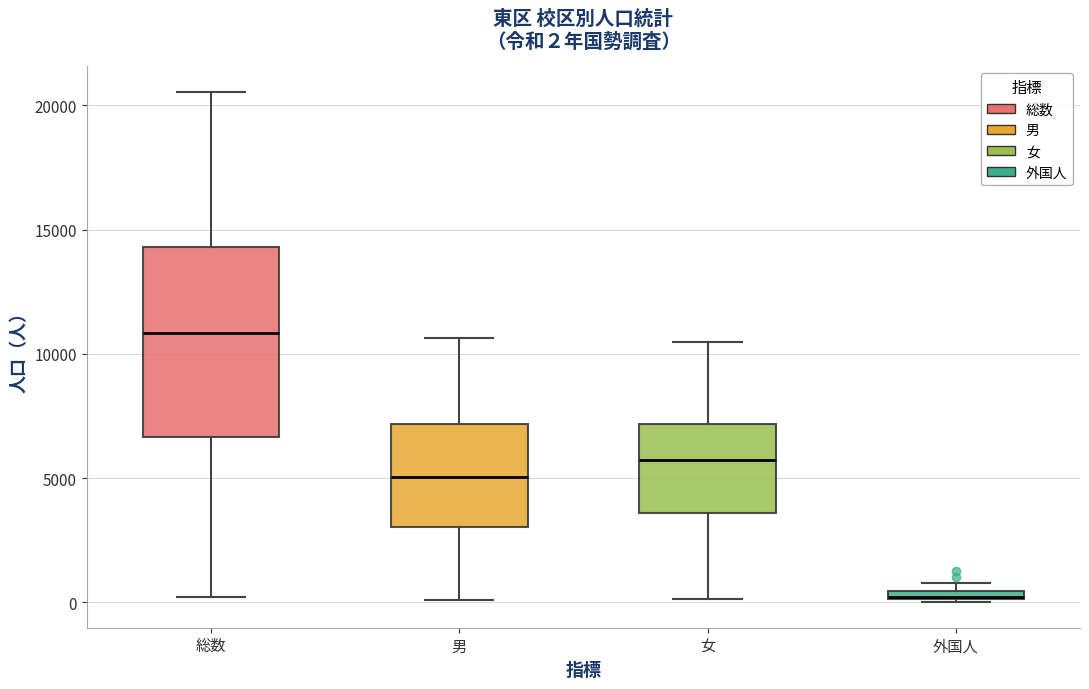

Comparing the boxes themselves (not the whiskers), which one is the tallest?

総数